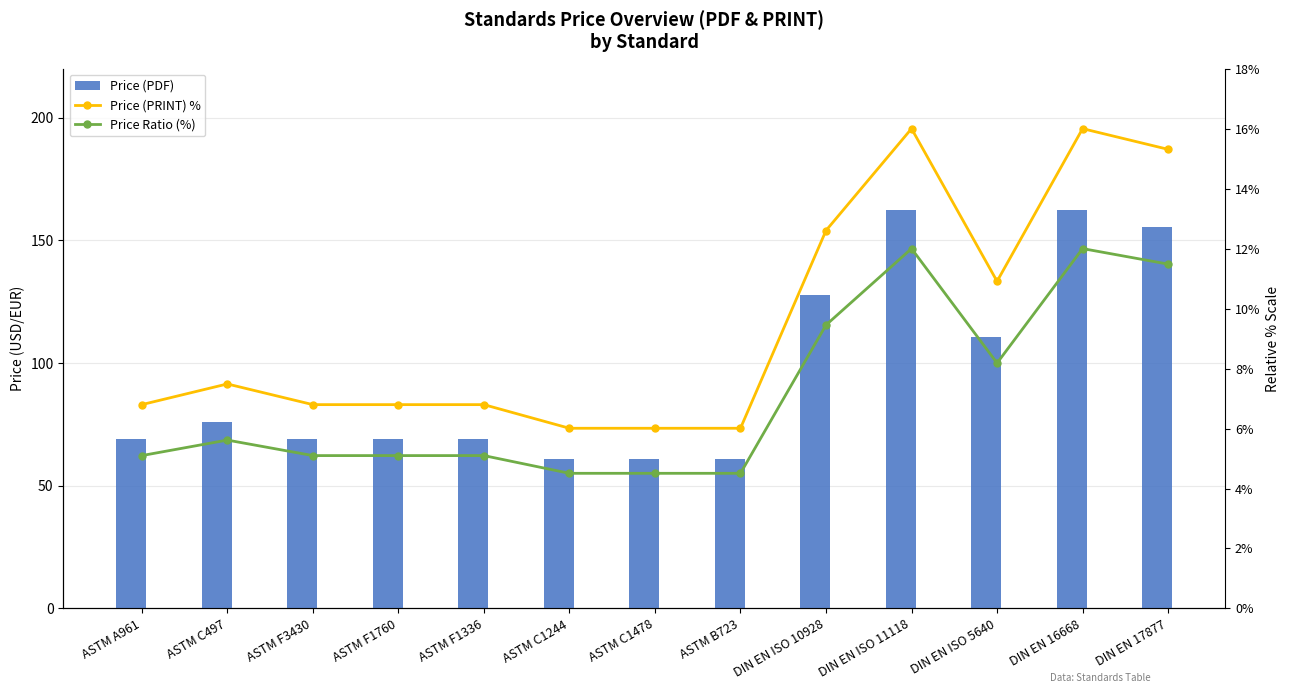

Where does the Price (PDF) series first go above 69?

ASTM C497